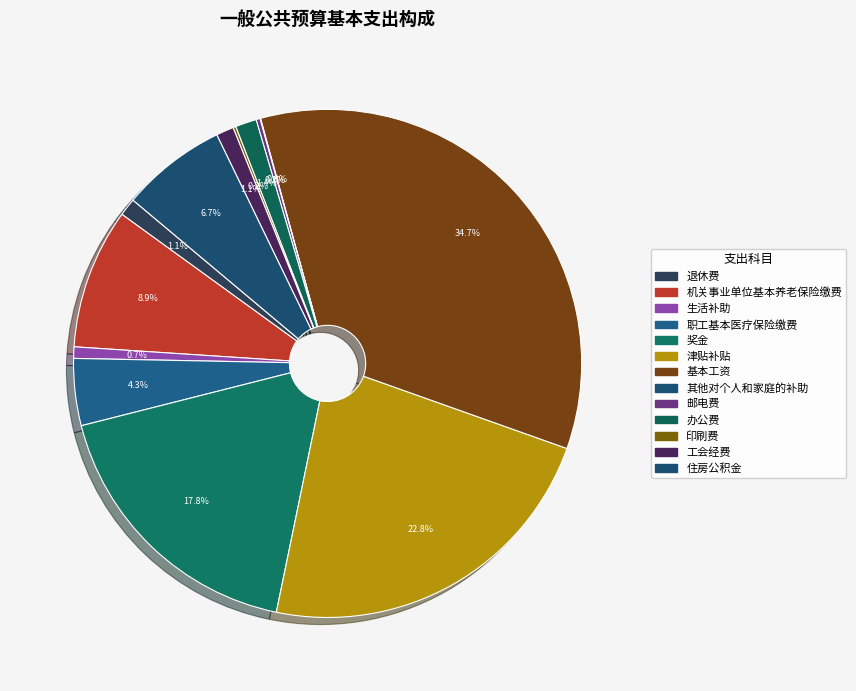

Is there a majority slice in this chart?

No